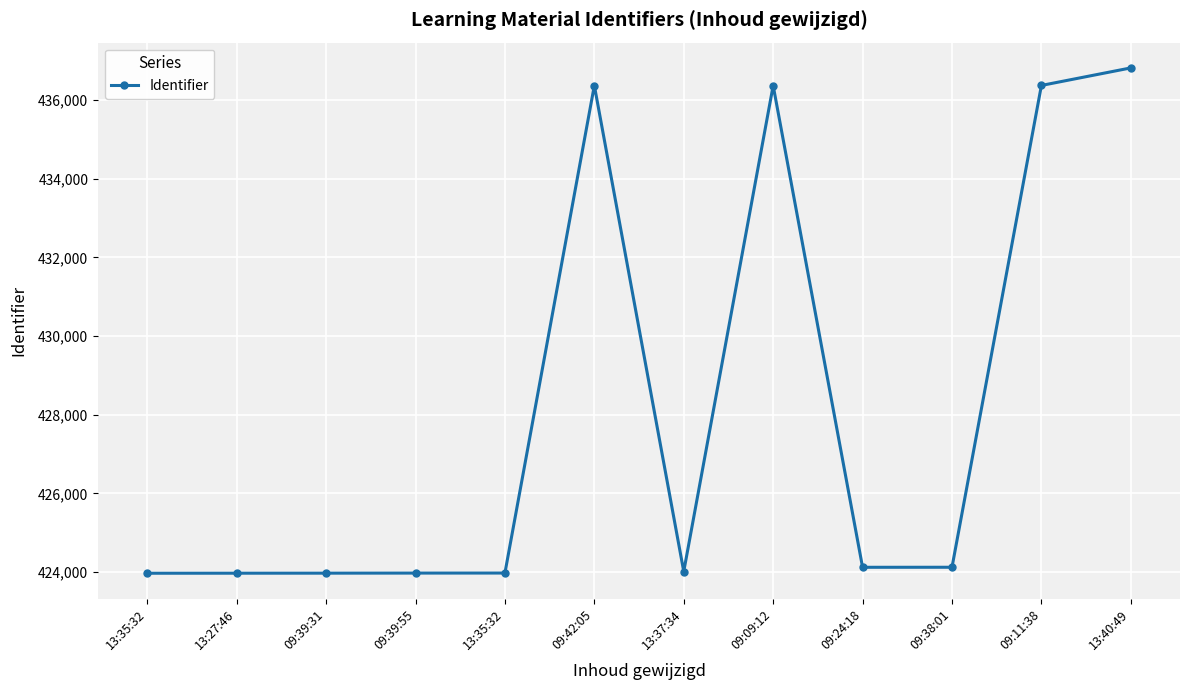

True or false: the data shows 103872 at 13:27:46.

False